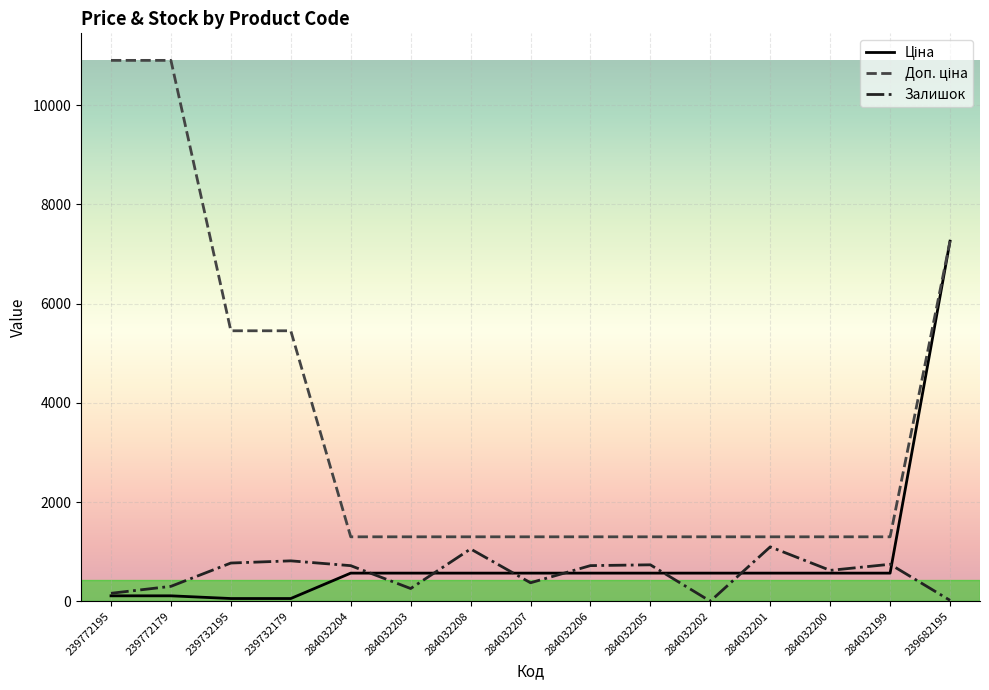

What is the highest value of the Залишок series?

1096.0